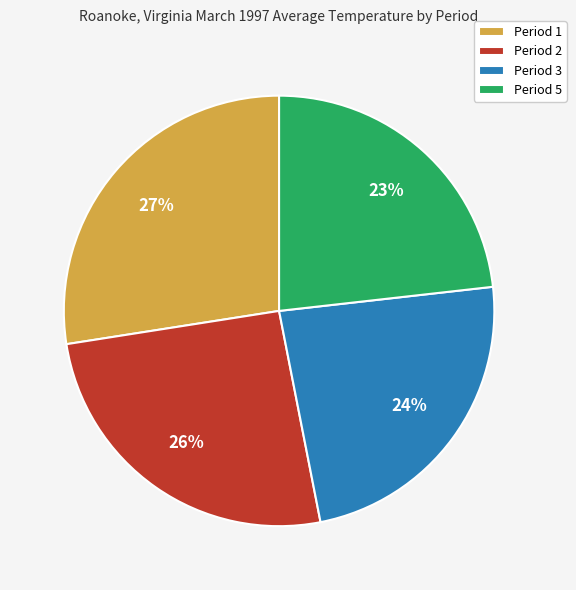

To the nearest percent, what is the difference between the Period 3 and Period 2 slice percentages?

2%